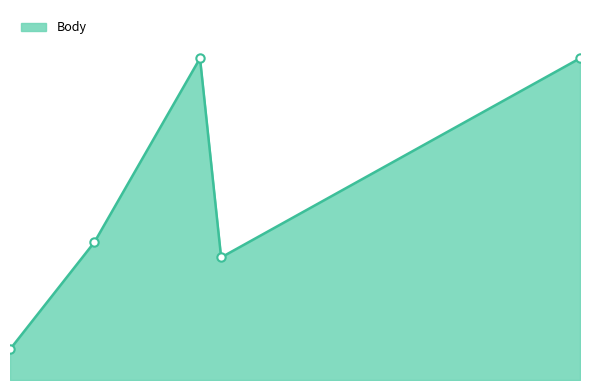

Is this an area chart (filled region under the line)?

Yes